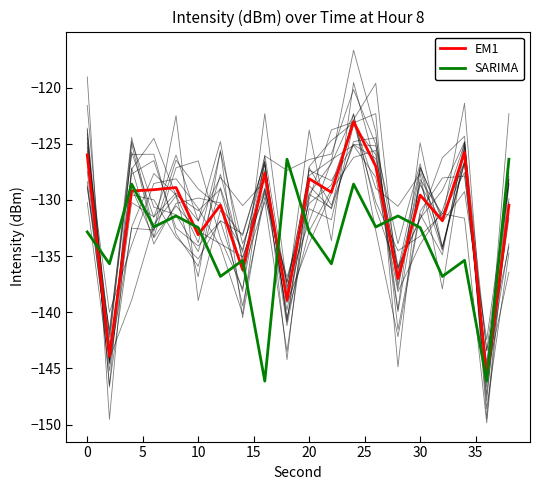

Reading left to right, list all the values displayed in this chart.

EM1: -126.0	-143.9	-129.2	-129.1	-128.9	-133.1	-130.5	-136.2	-127.6	-138.9	-128.1	-129.3	-123.0	-127.0	-137.0	-129.6	-131.8	-125.7	-145.9	-130.5
SARIMA: -132.8	-135.7	-128.6	-132.4	-131.4	-132.5	-136.8	-135.4	-146.1	-126.4	-132.8	-135.7	-128.6	-132.4	-131.4	-132.5	-136.8	-135.4	-146.1	-126.4